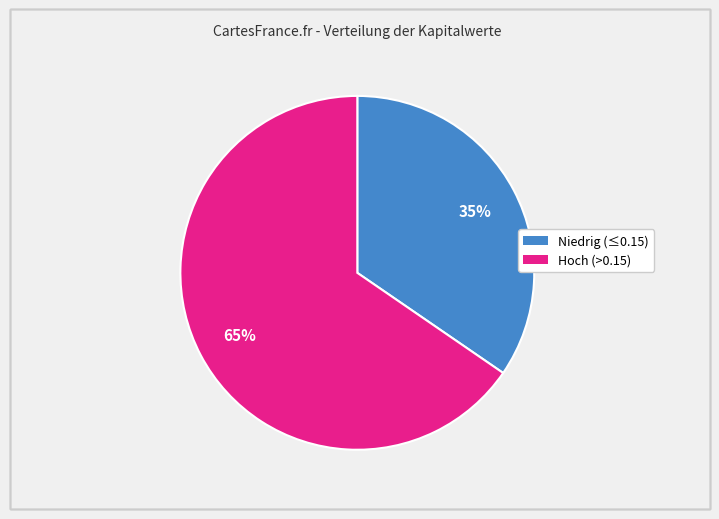

To the nearest percent, what is the average slice percentage?

50%